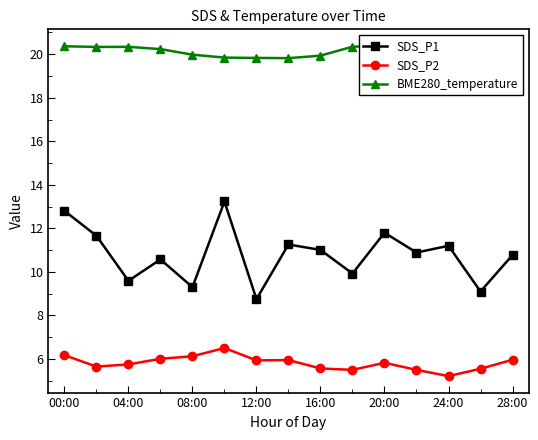

True or false: SDS_P1 and SDS_P2 cross at least once.

False